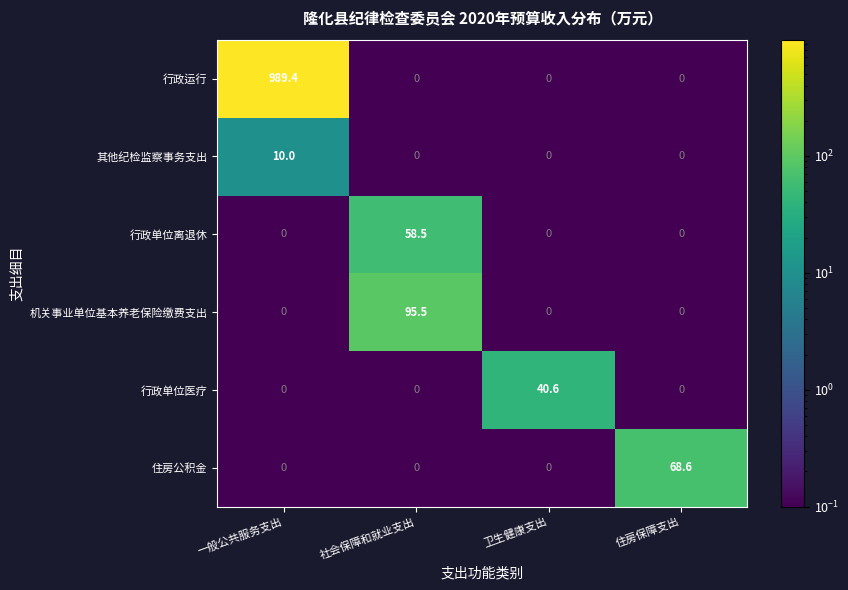

What value does the 行政单位离退休 series have at 社会保障和就业支出?

58.5